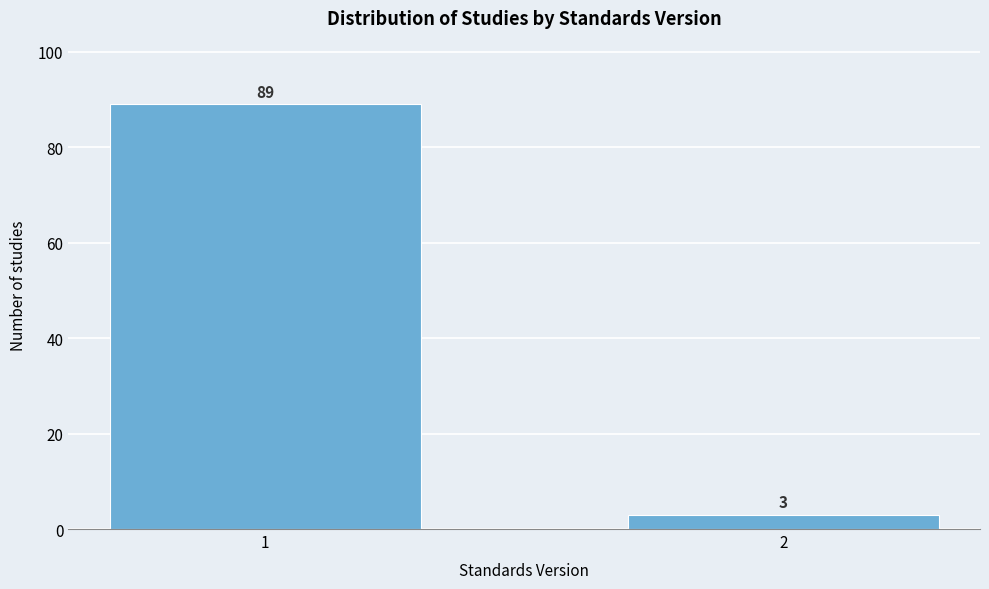

Reading right to left, transcribe all the data shown in this chart.

3	89